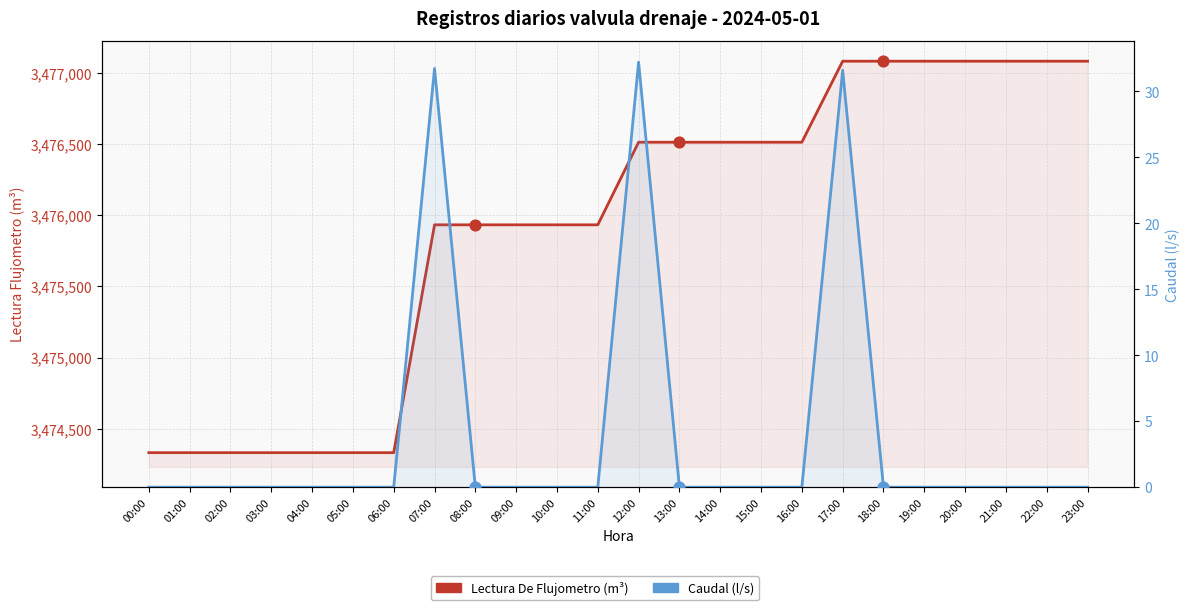

At how many categories does at least one series exceed 784280?

24